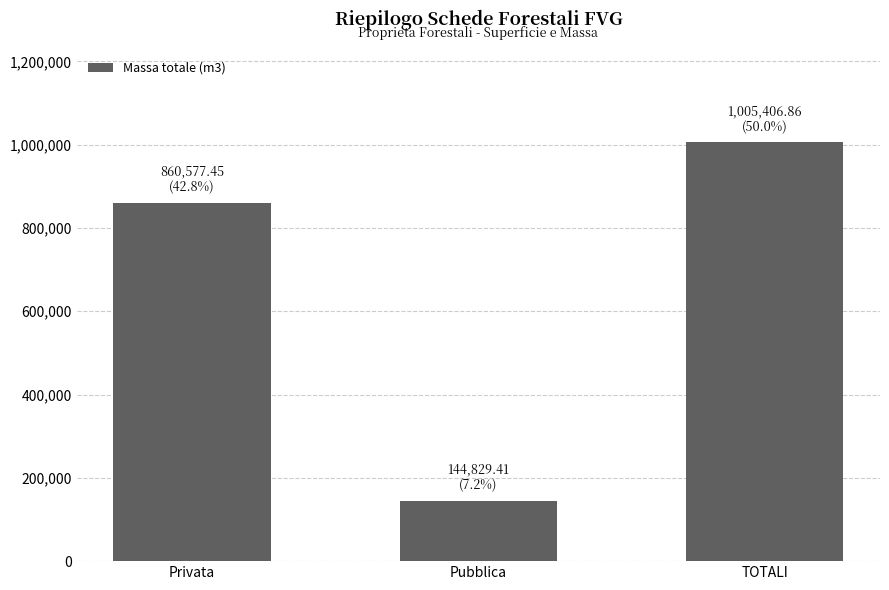

What value does the data have at Pubblica?

144829.4